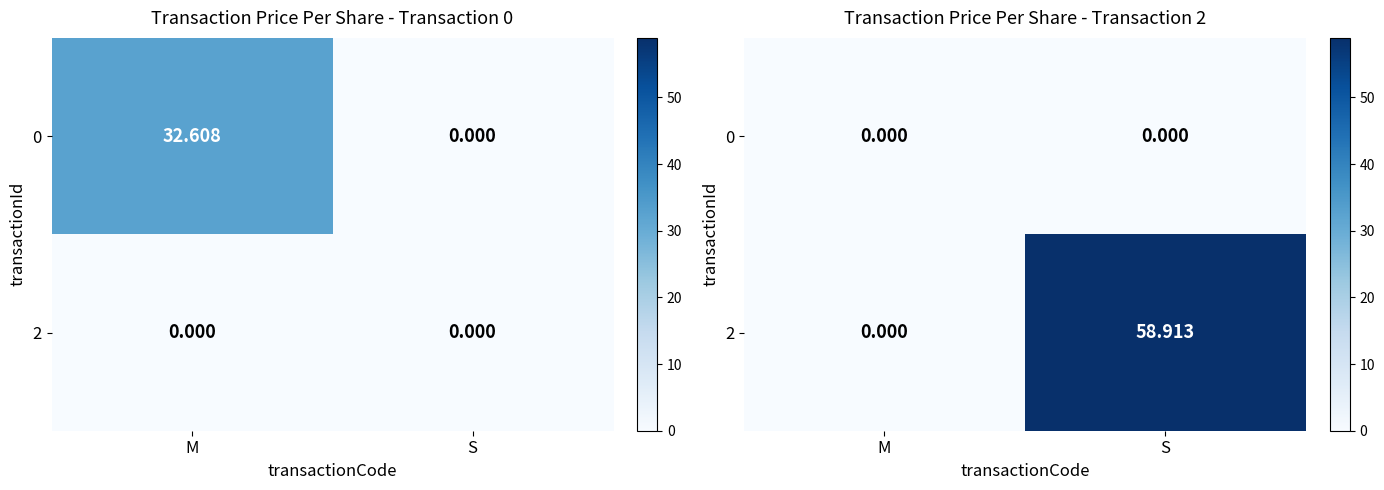

True or false: 0 has a value of 0.0 at M.

True